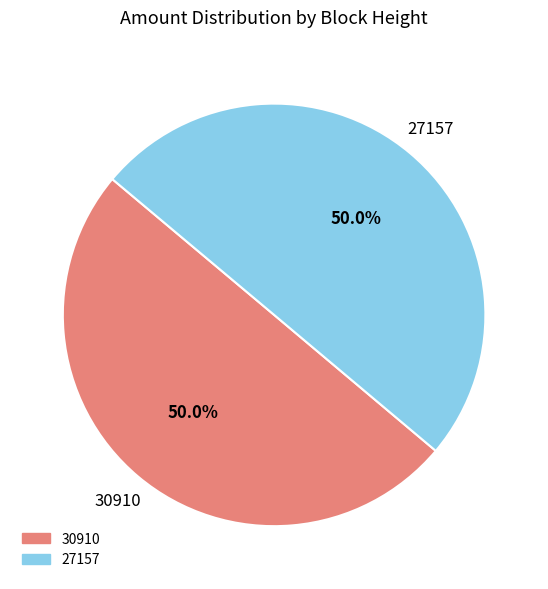

Is the sum of 27157 and 30910 greater than half?

Yes